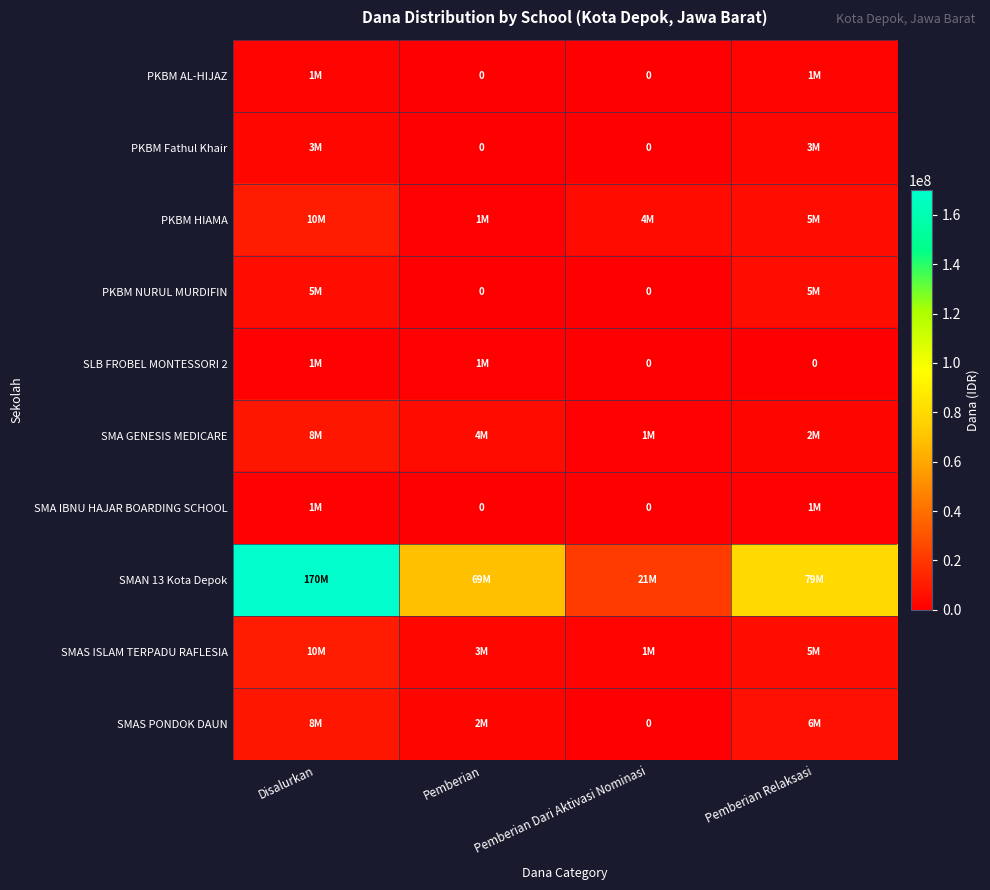

Which series has the widest spread of values?

SMAN 13 Kota Depok